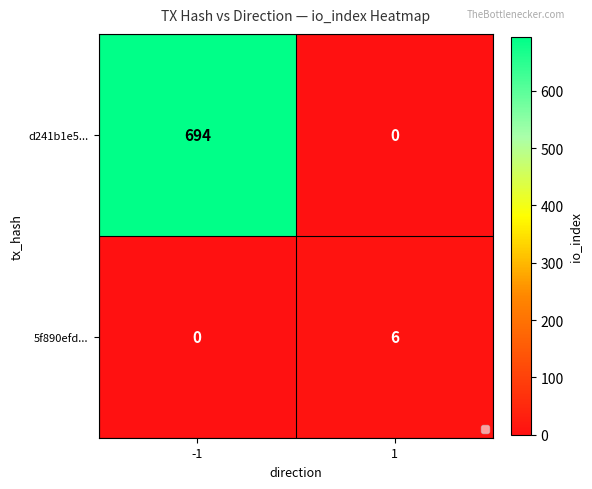

What is the difference between the maximum and minimum values in the d241b1e5... series?

694